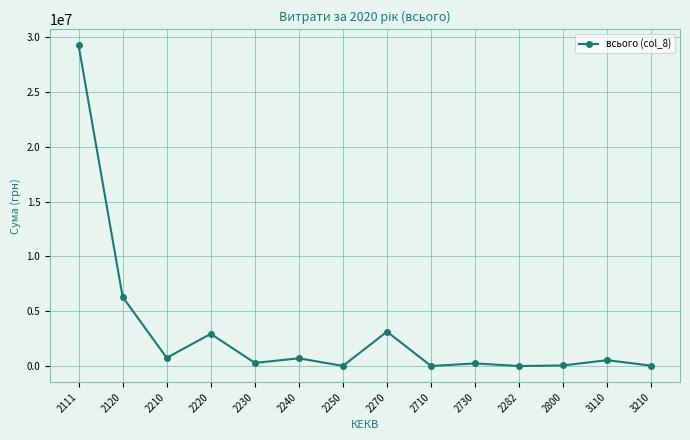

True or false: the data has more than 0 interior local peaks.

True